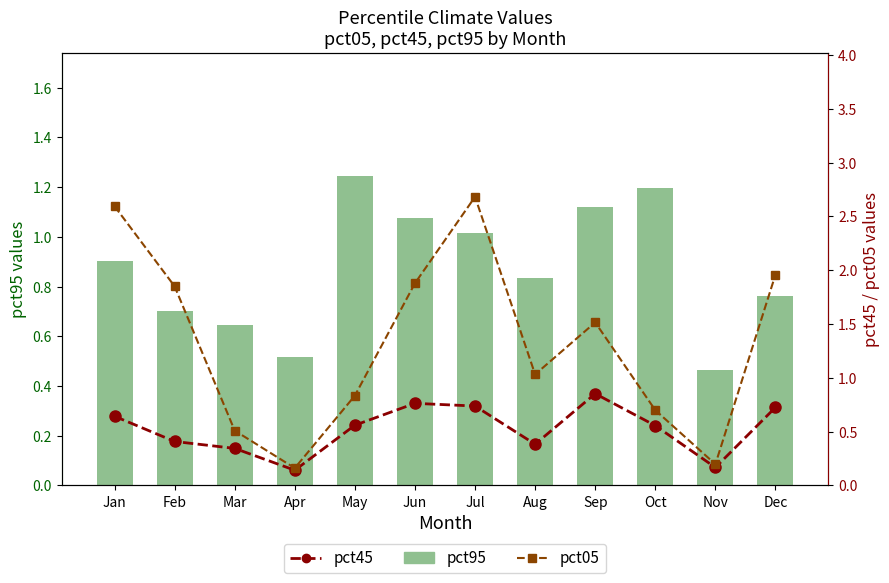

What is the difference between the maximum and minimum values in the pct95 series?

0.8